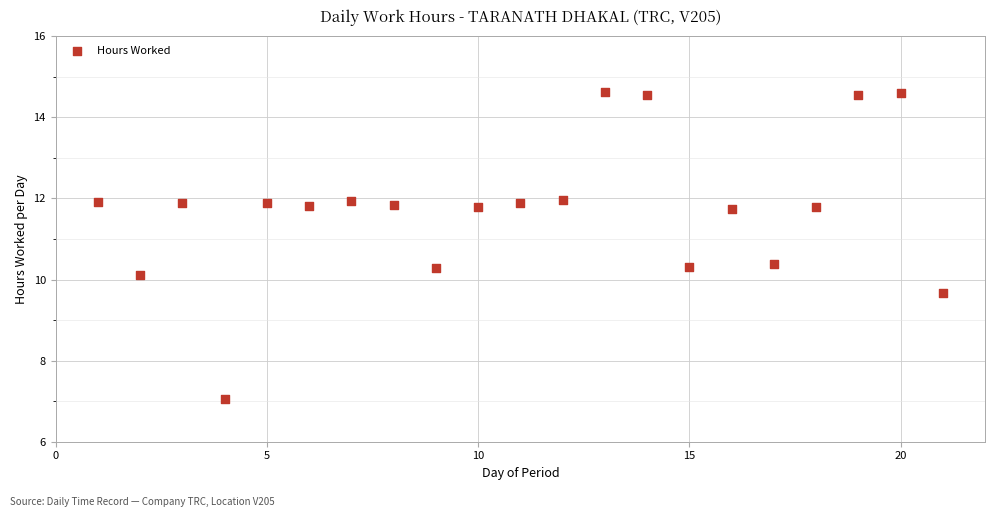

What is the range of Y values (max minus min)?

7.6